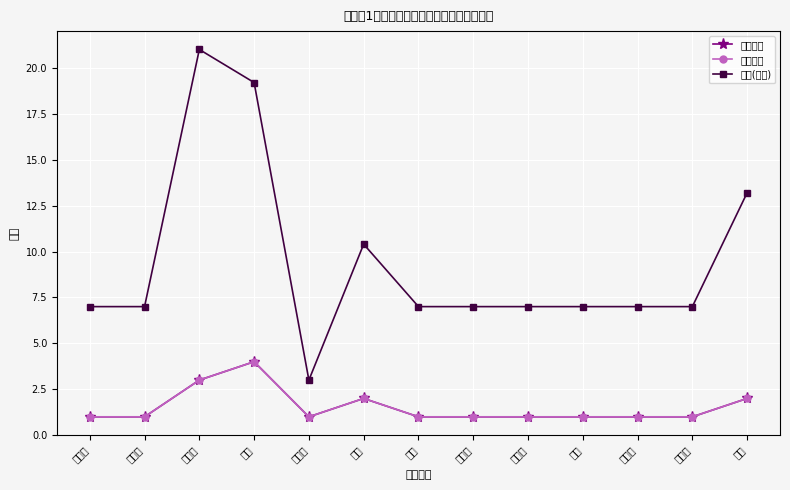

Is it true that 家庭人数 equals 1.0 at 杜练?

True